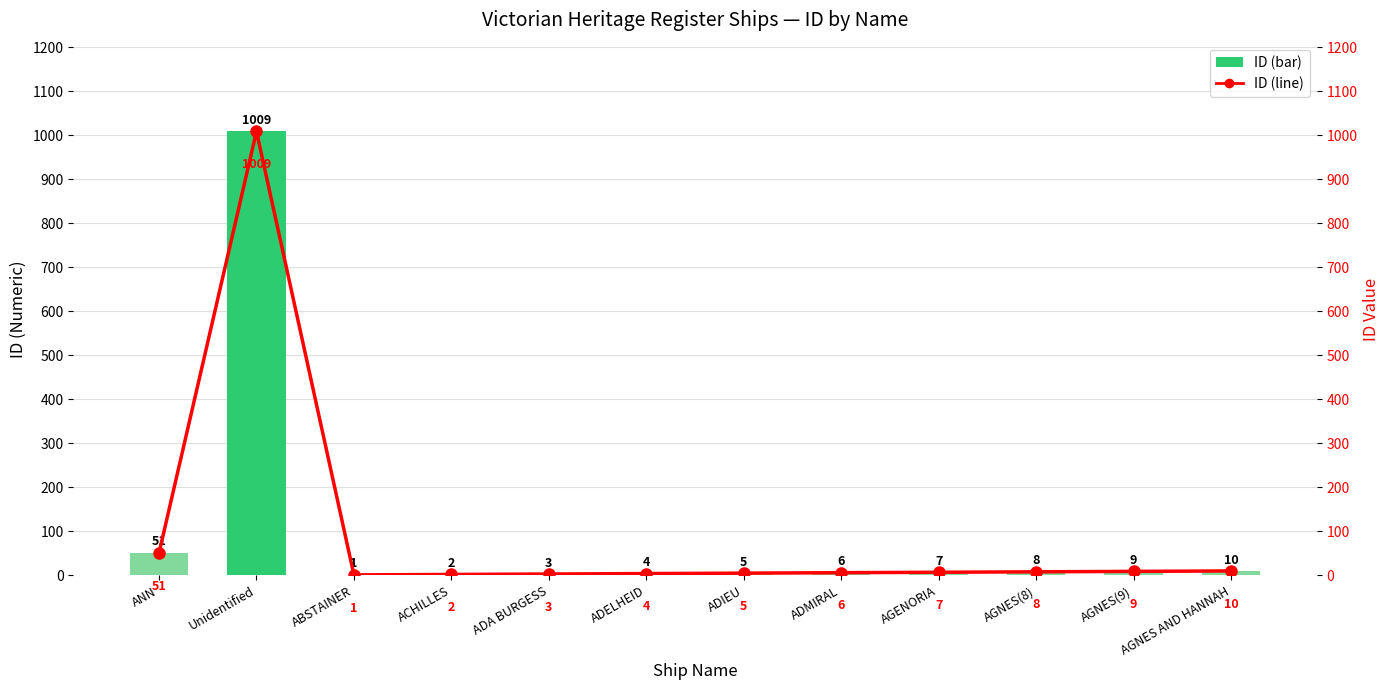

At which category does the chart reach its peak across all series?

Unidentified